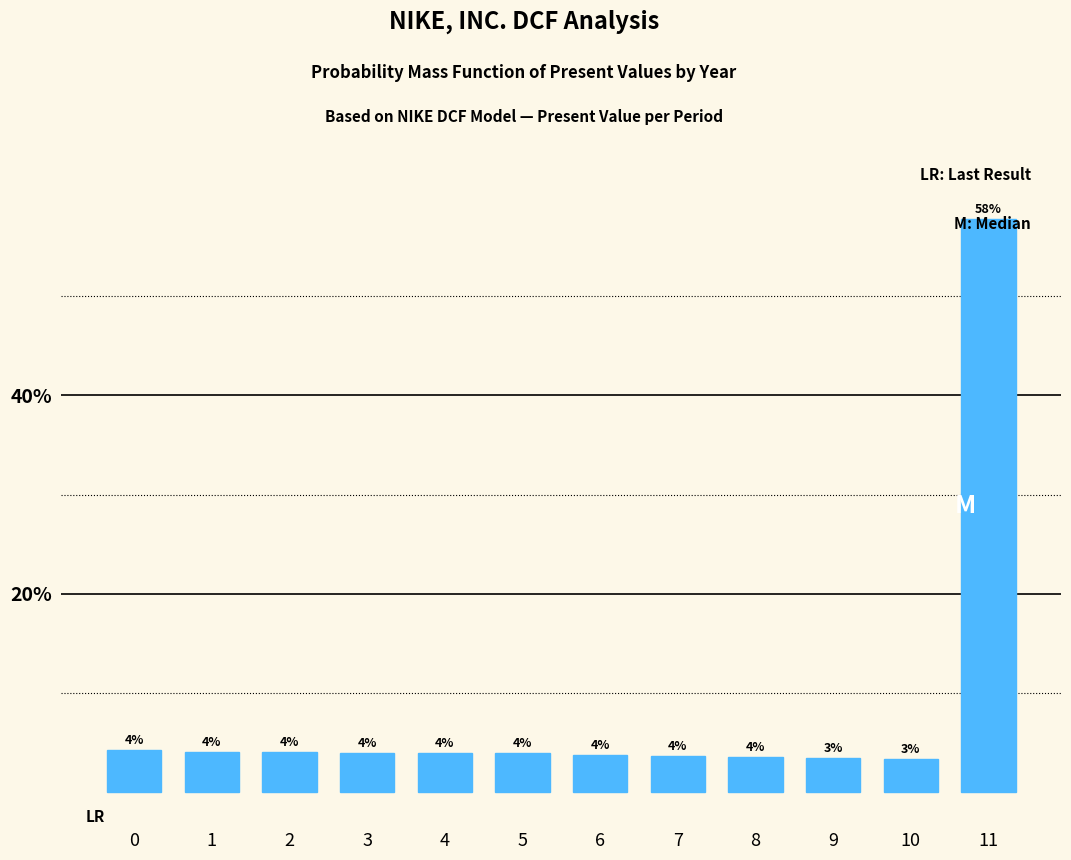

What is the approximate value at 11?

57.8